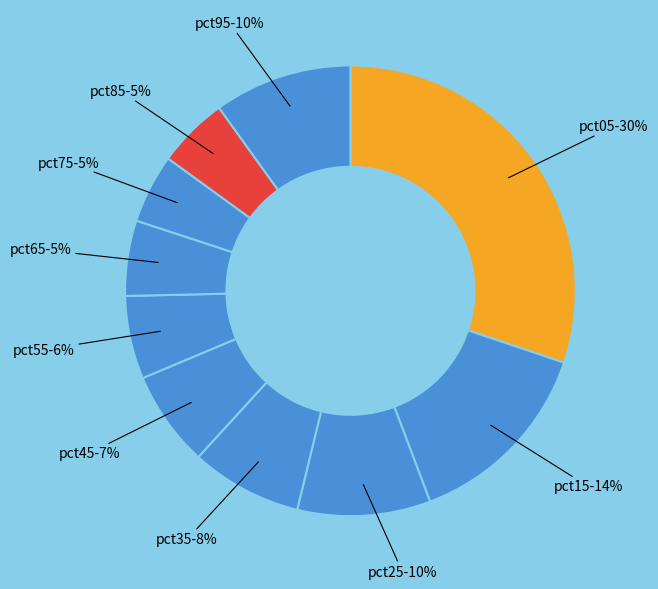

To the nearest percent, what is the difference between the pct15 and pct05 slice percentages?

16%